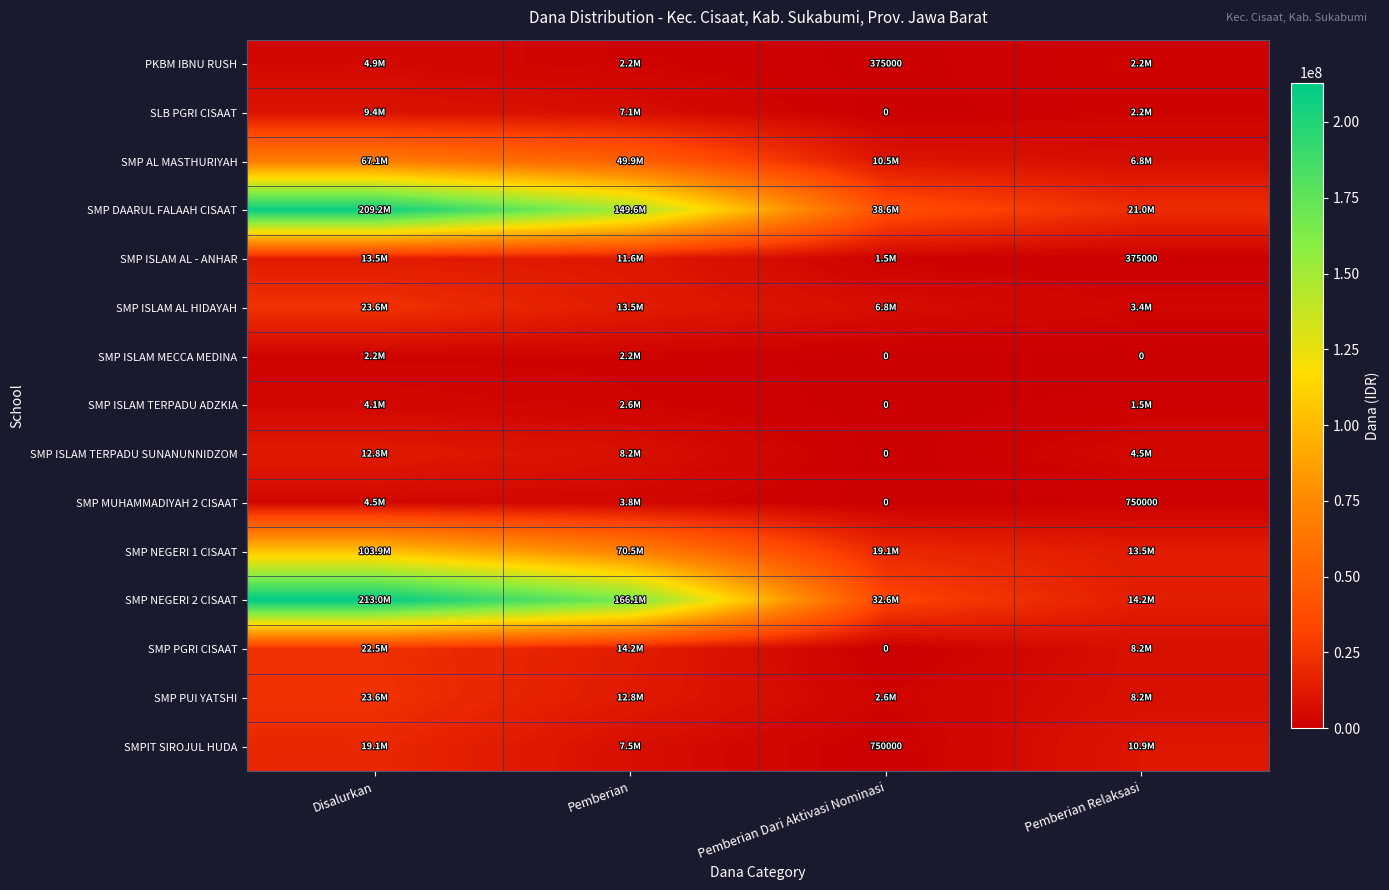

What is the maximum value for PKBM IBNU RUSH?

4875000